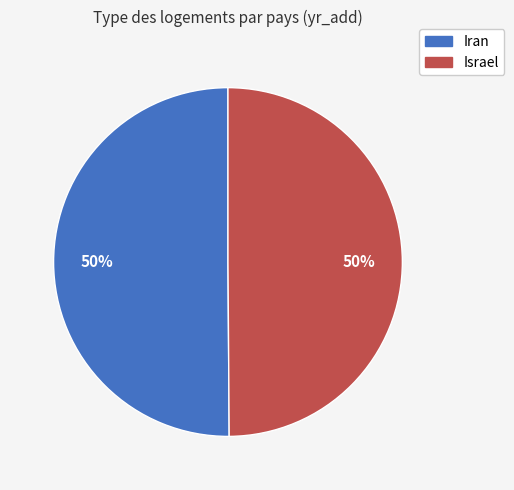

Combined, do Israel and Iran account for over 50%?

Yes